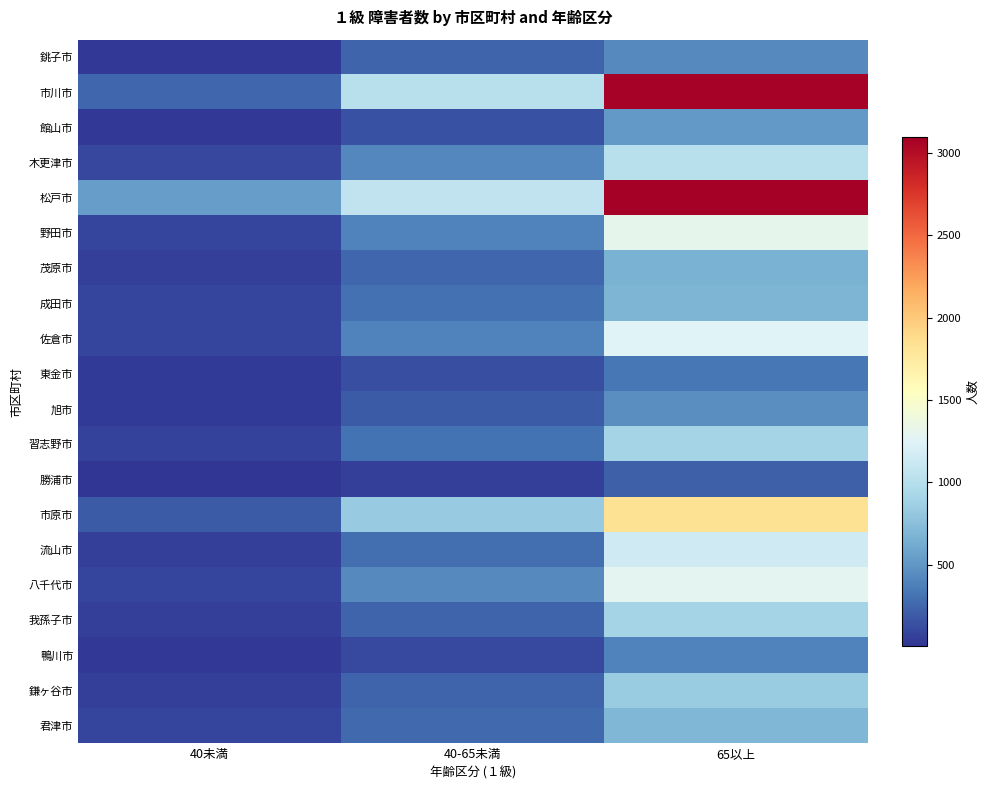

Which series has the largest range (max minus min)?

市川市